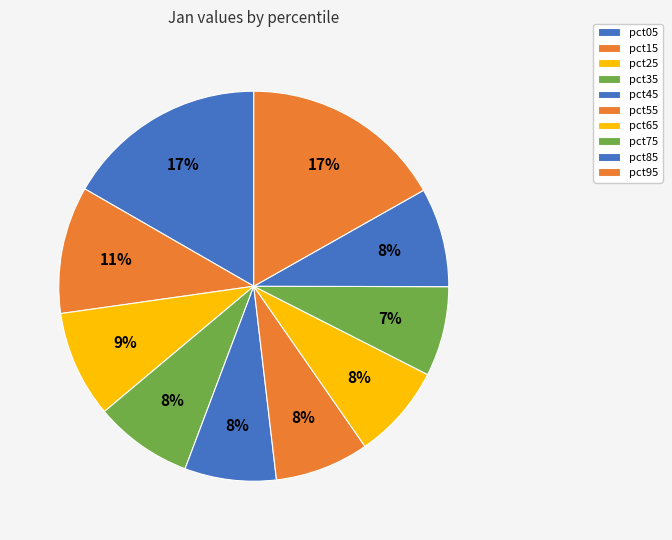

Is it true that pct35 is 8% of the pie?

True